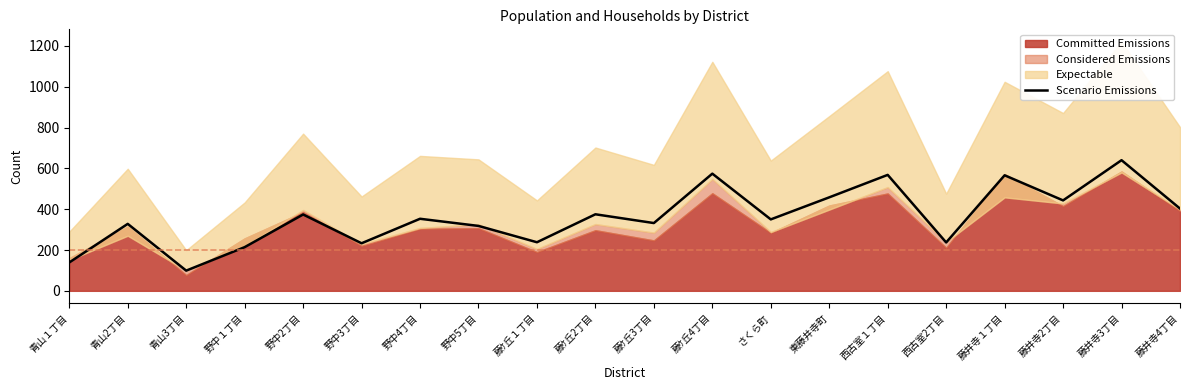

Where is the first local minimum?

青山3丁目